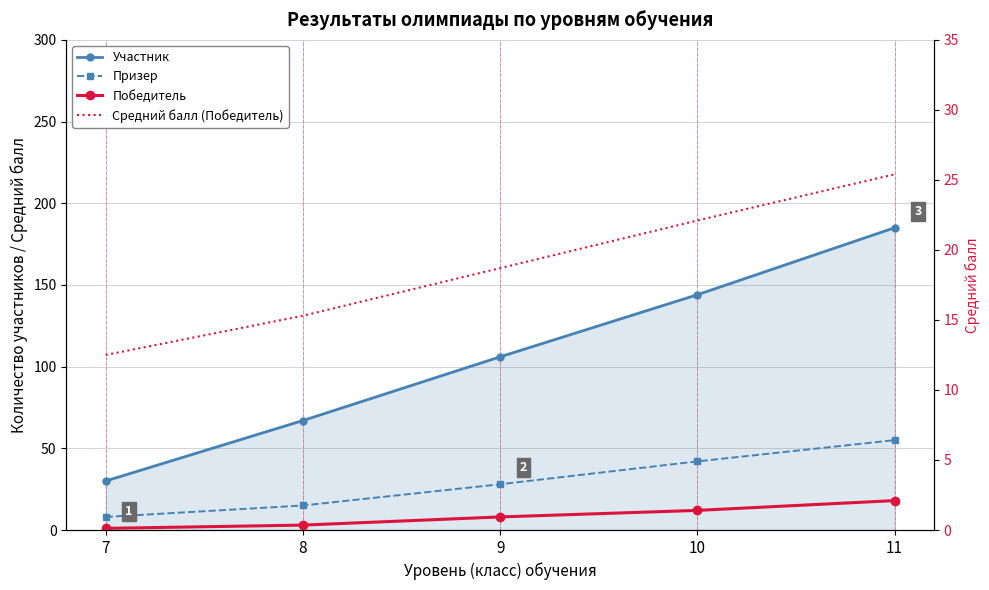

At how many categories does at least one series exceed 179?

1